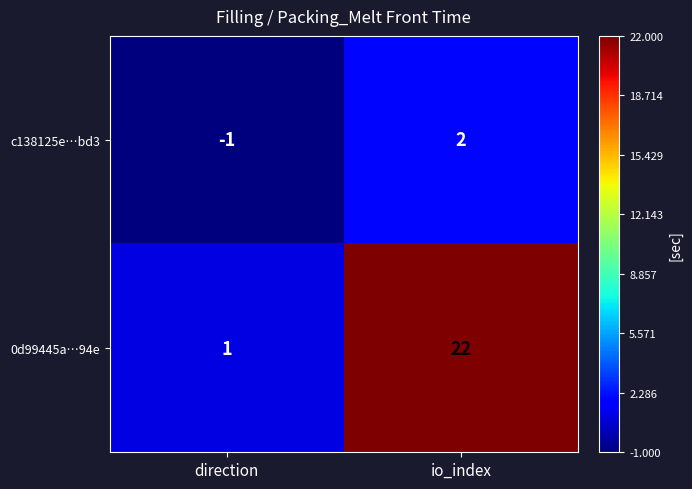

Which series has the largest total across all categories?

0d99445a…94e